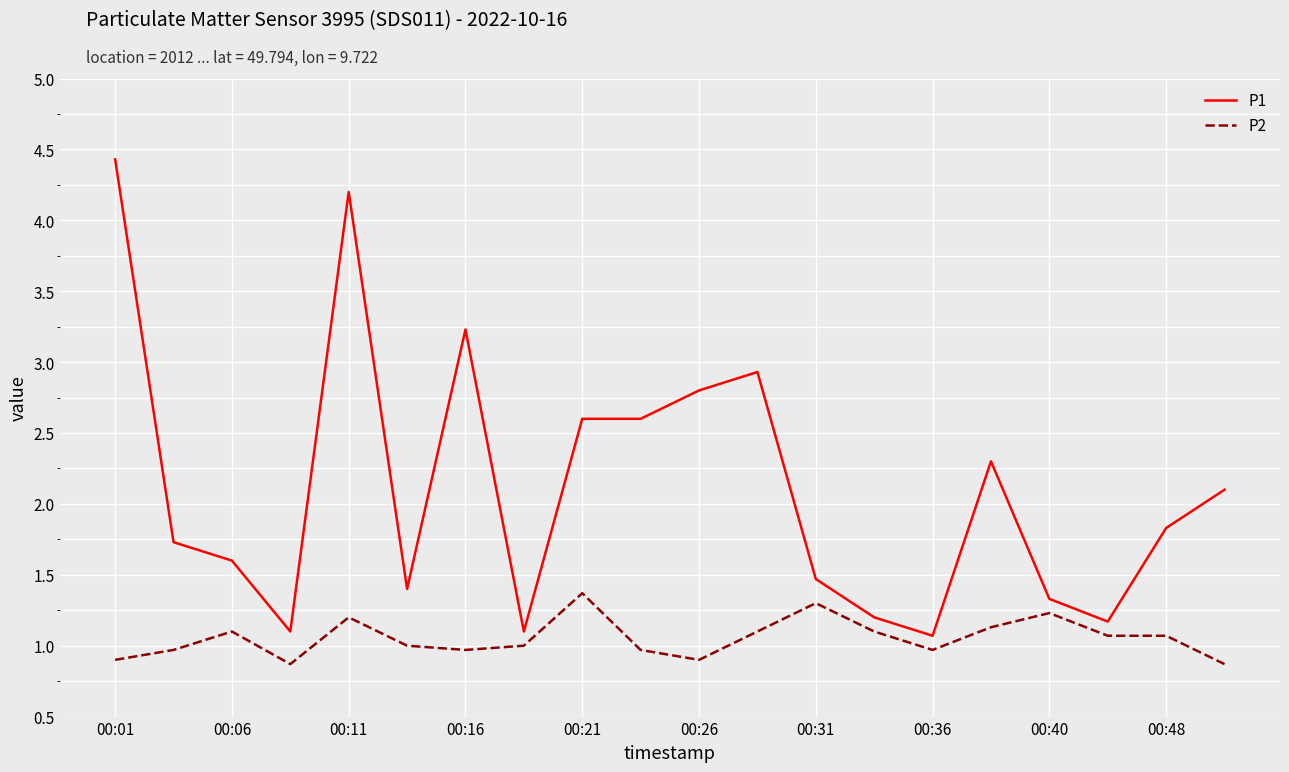

Does the chart have visible grid lines?

Yes